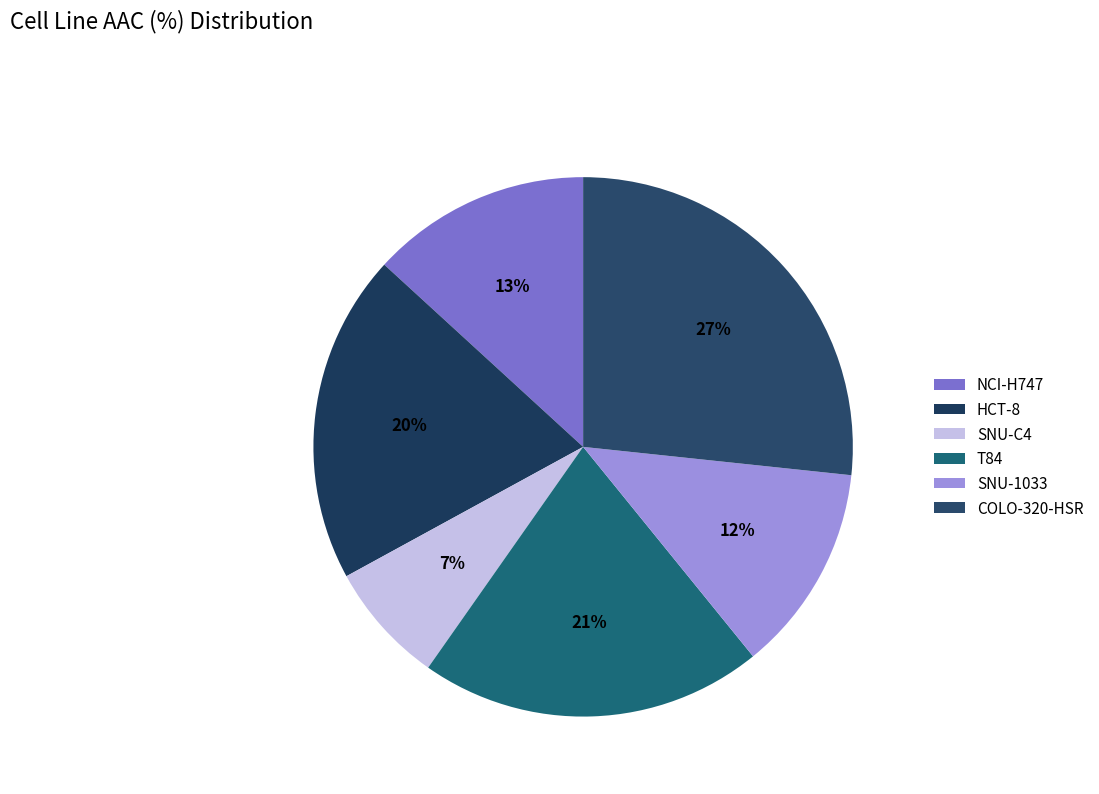

Count the number of slices in the pie.

6